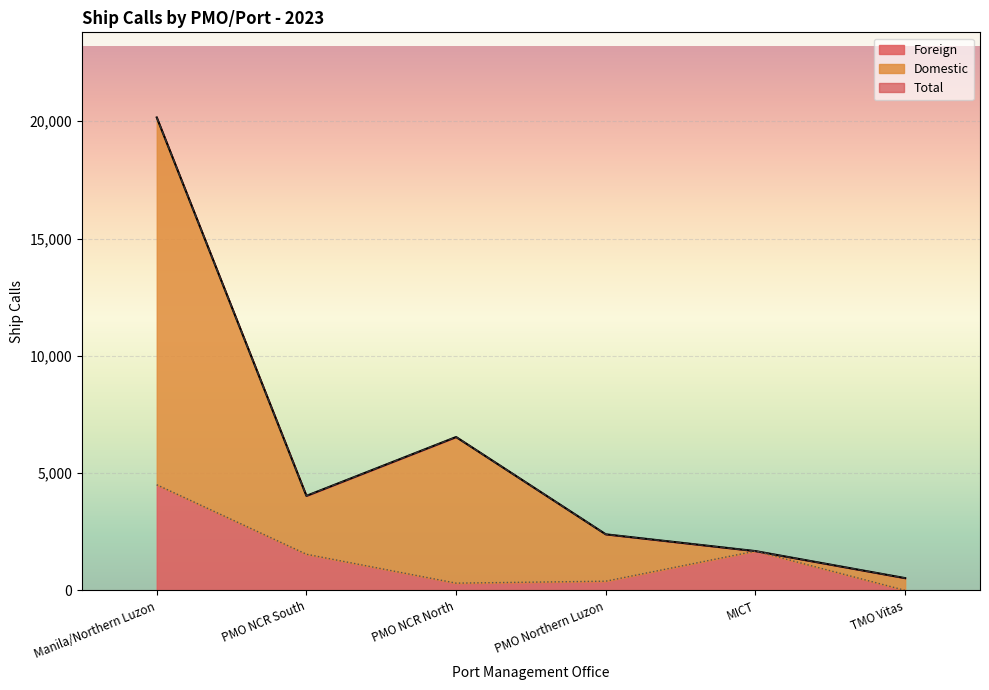

Which series has the largest total across all categories?

Total